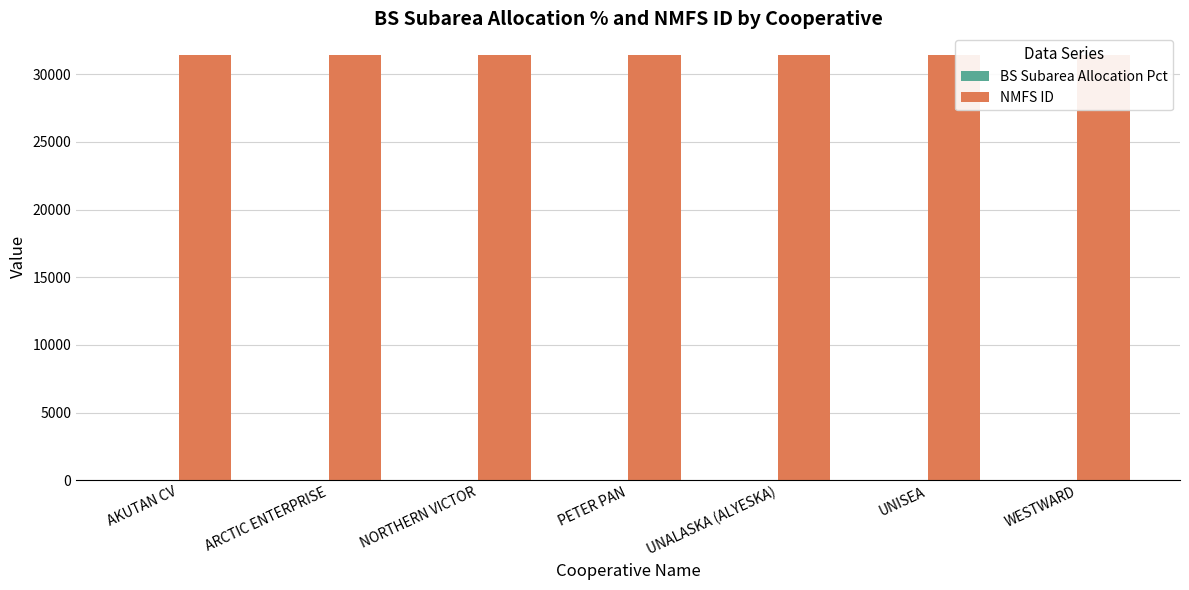

True or false: NMFS ID has a value of 17077.9 at NORTHERN VICTOR.

False